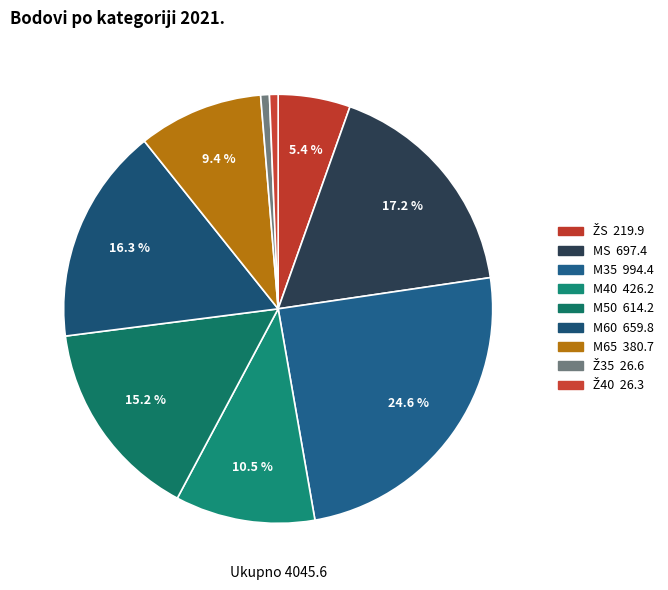

How many slices are in this pie chart?

9